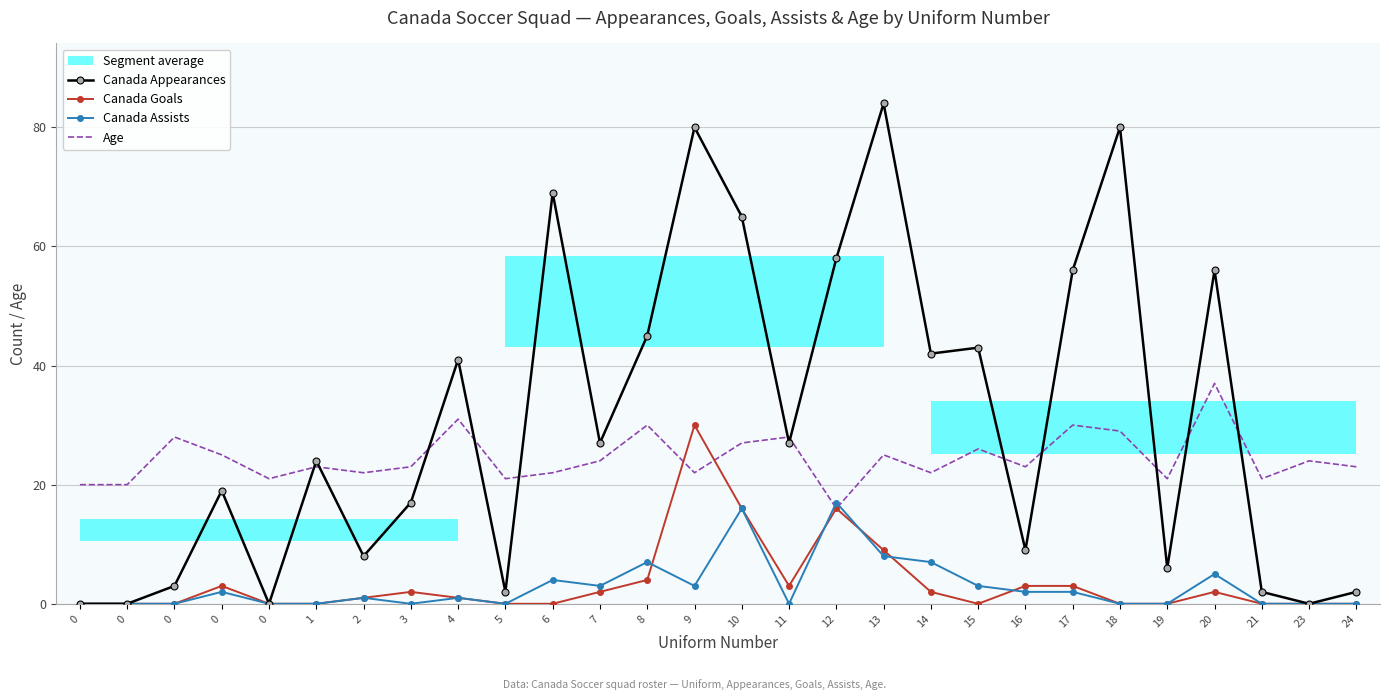

List the series in order of their peak value, lowest first.

Canada Assists, Canada Goals, Age, Canada Appearances